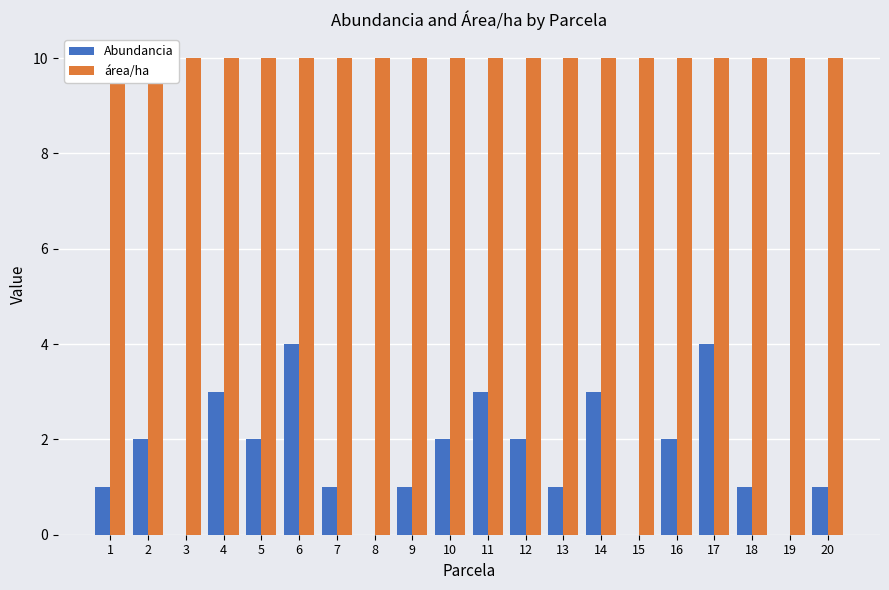

At which category is the sum across all series the highest?

6